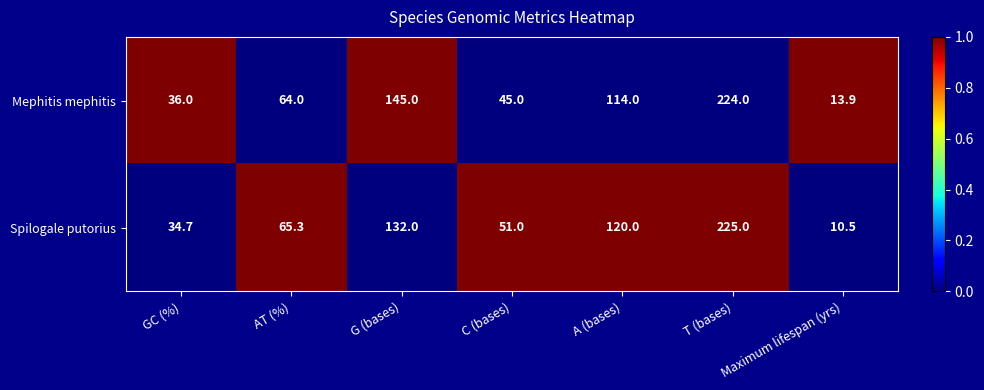

What is the maximum value shown in the chart?

225.0